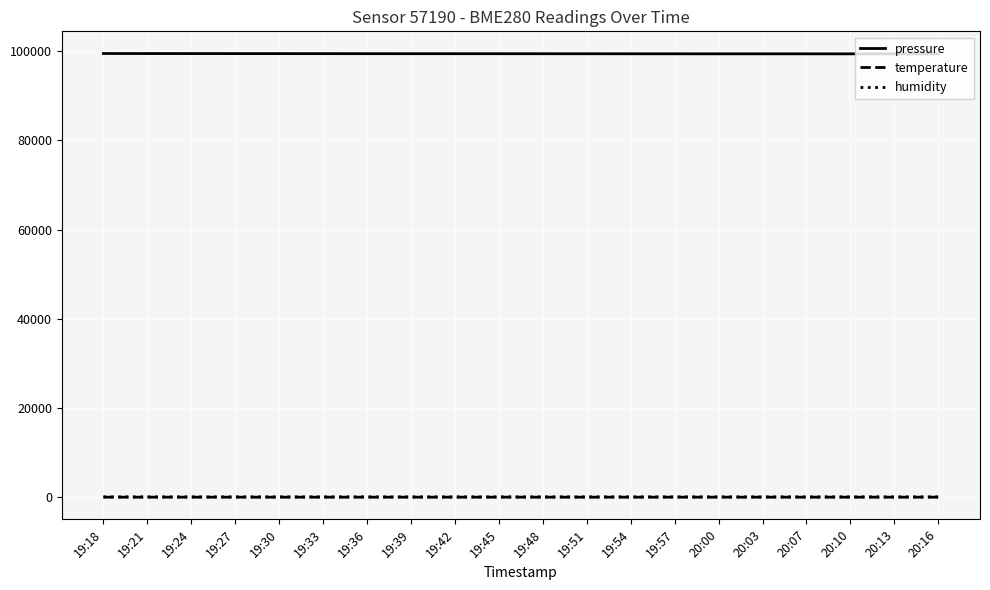

What is the maximum value shown in the chart?

99457.1